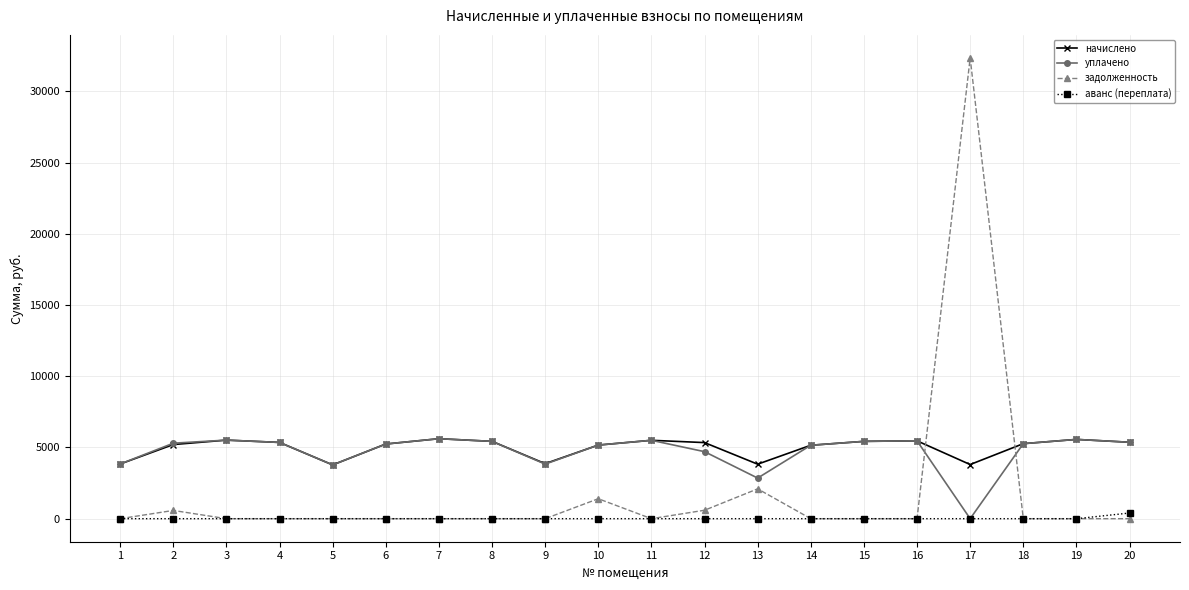

What is the total value across all series at 11?

11004.1